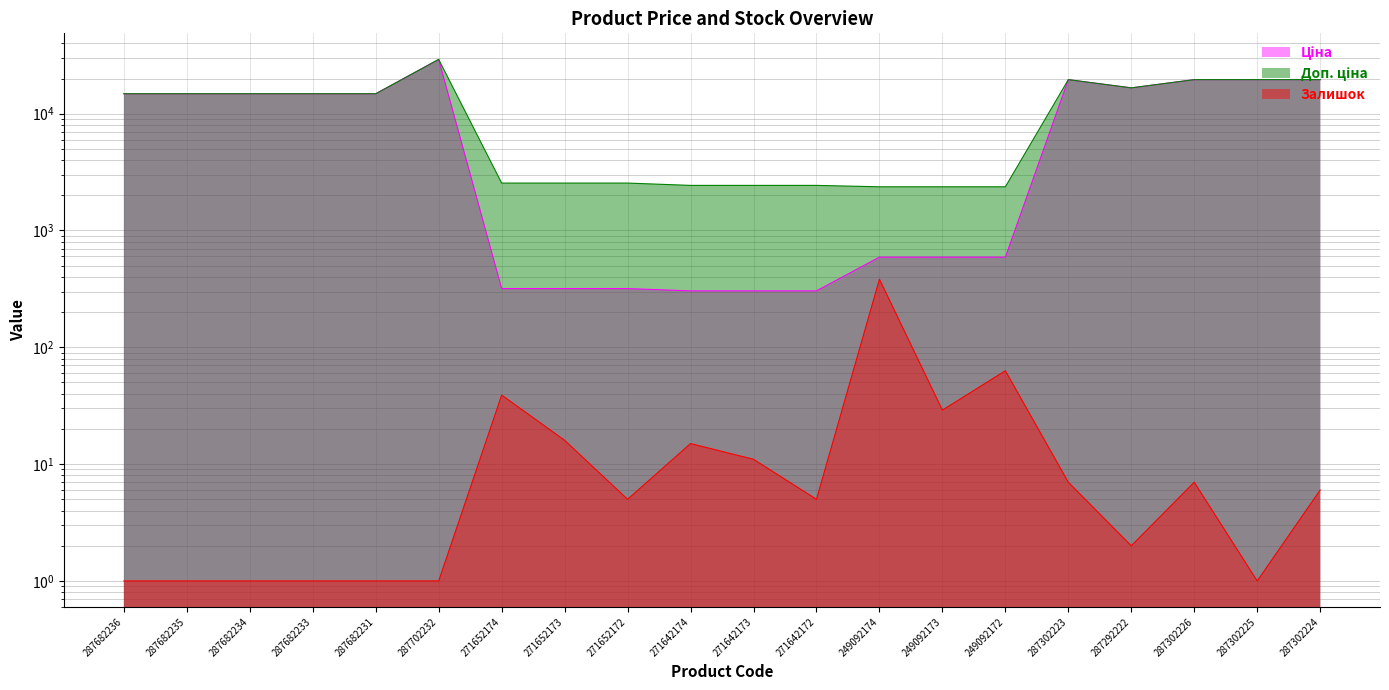

What is the difference between the second highest and minimum values in the Ціна series?

19260.8